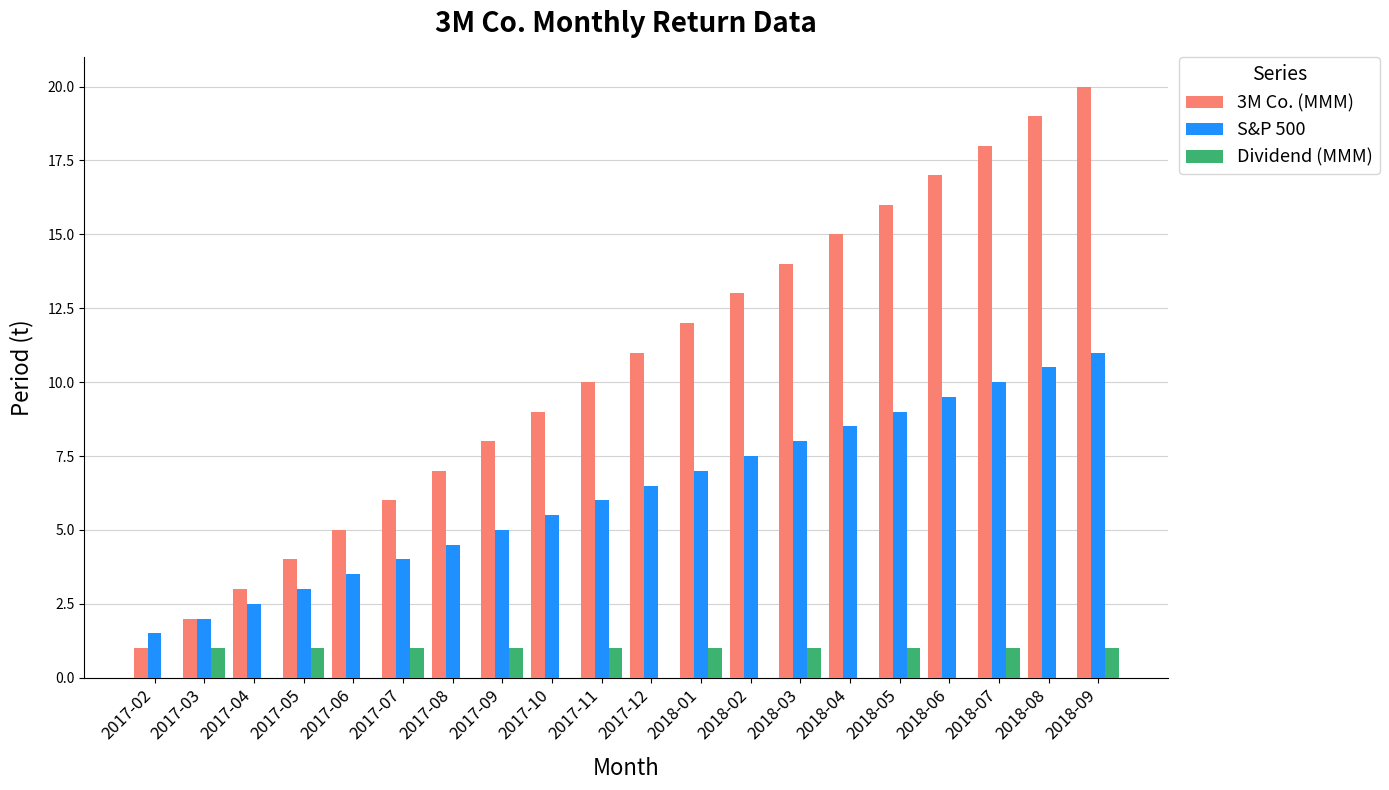

How many groups of bars are there?

20